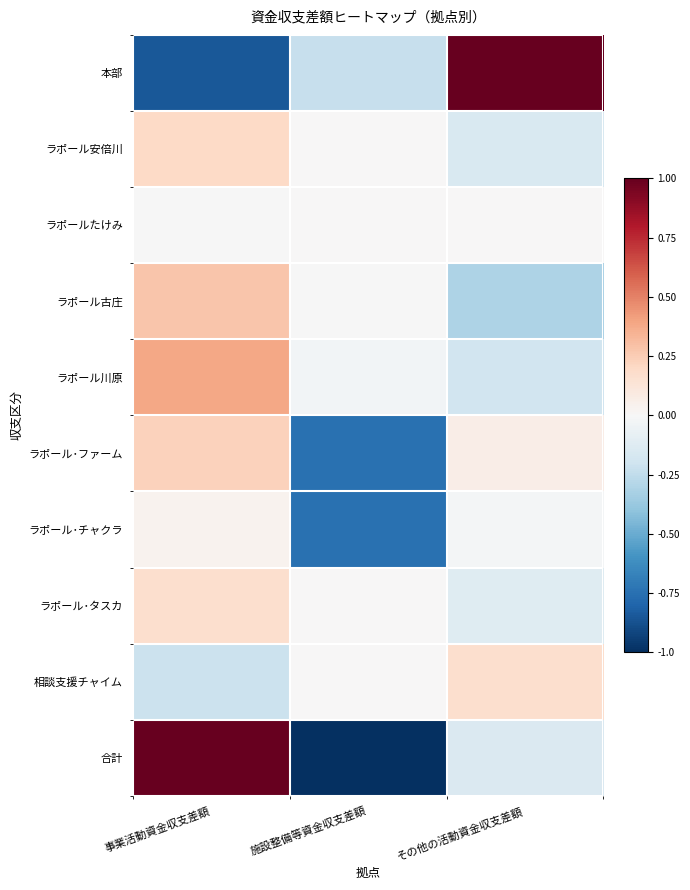

What is the spread (max minus min) of values at 施設整備等資金収支差額?

1.0